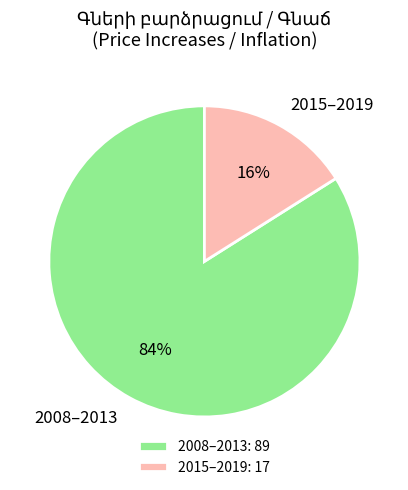

Which has a higher value, 2008–2013 or 2015–2019?

2008–2013